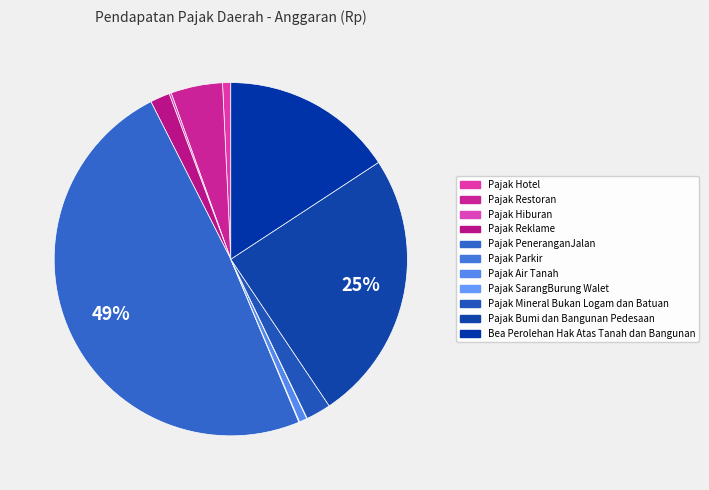

To the nearest percent, what is the difference between the largest and smallest slice percentages?

49%